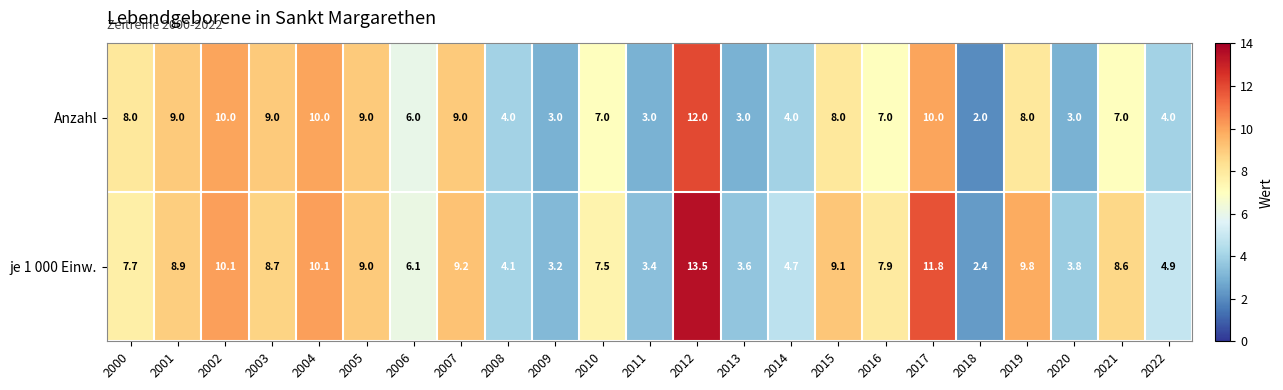

The value of je 1 000 Einw. at 2011 is 3.4. True or false?

True